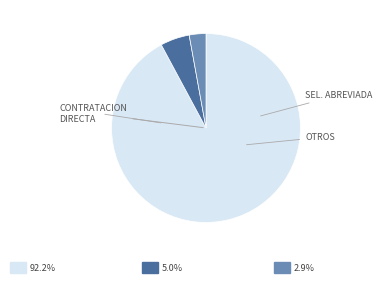

Is there any slice that represents more than half of the pie?

Yes